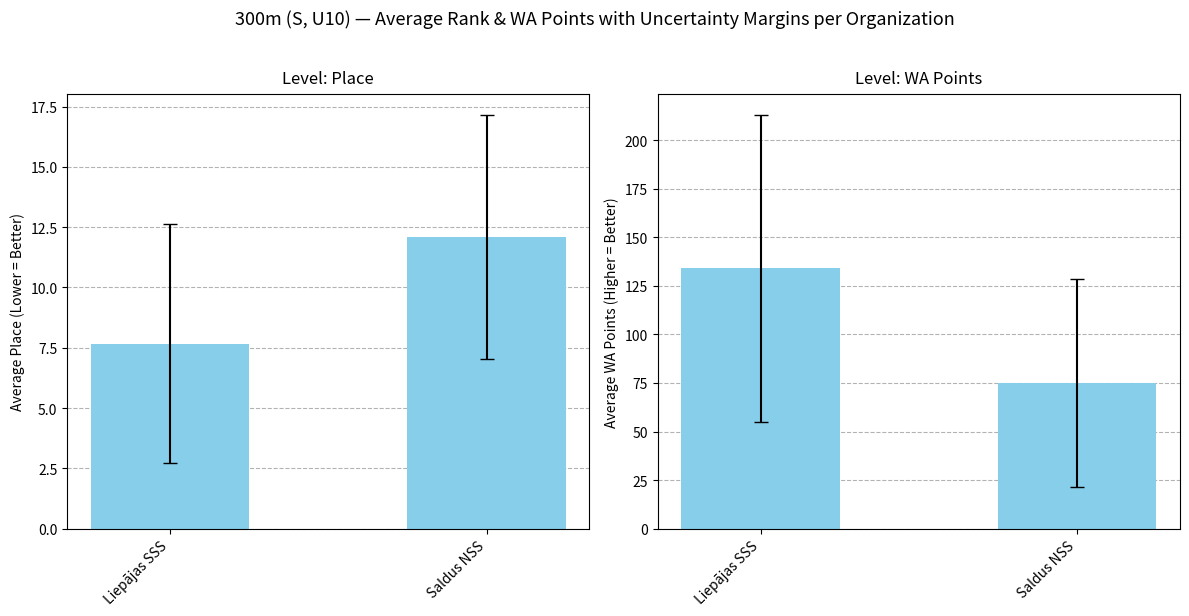

The chart shows a value of 75.1 at Saldus NSS. True or false?

True